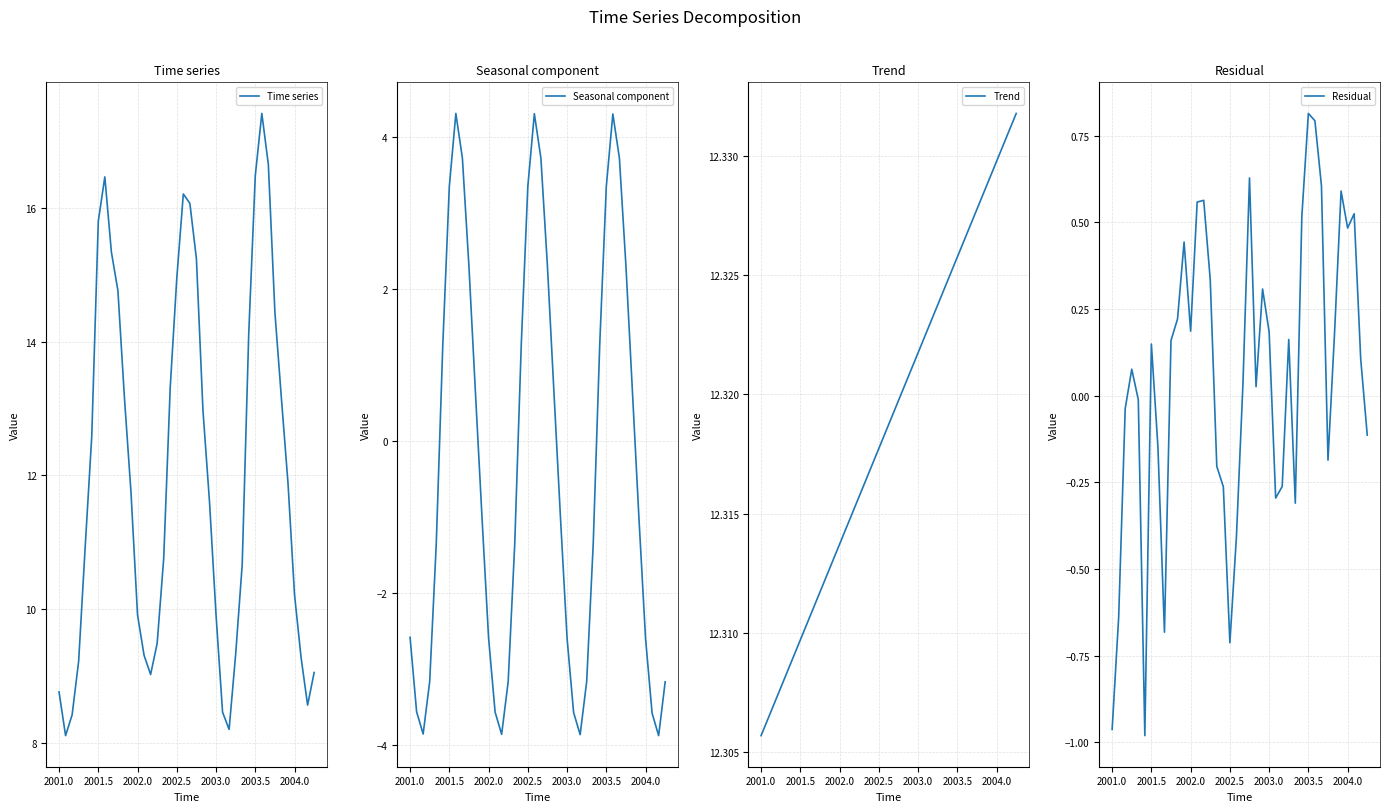

What is the lowest value of the Seasonal component series?

-3.9